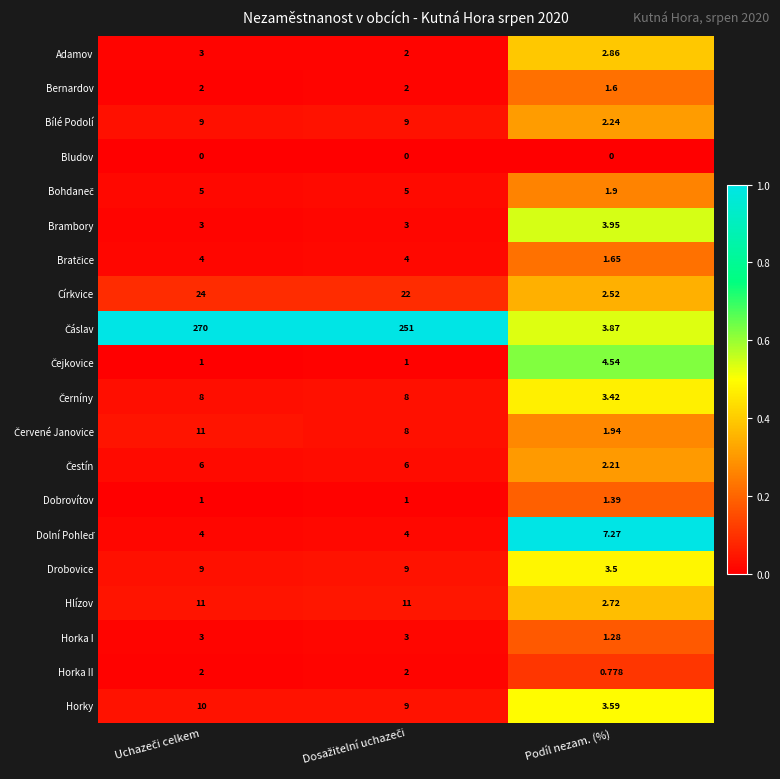

Where is Hlízov nearest to the value 6?

Podíl nezam. (%)